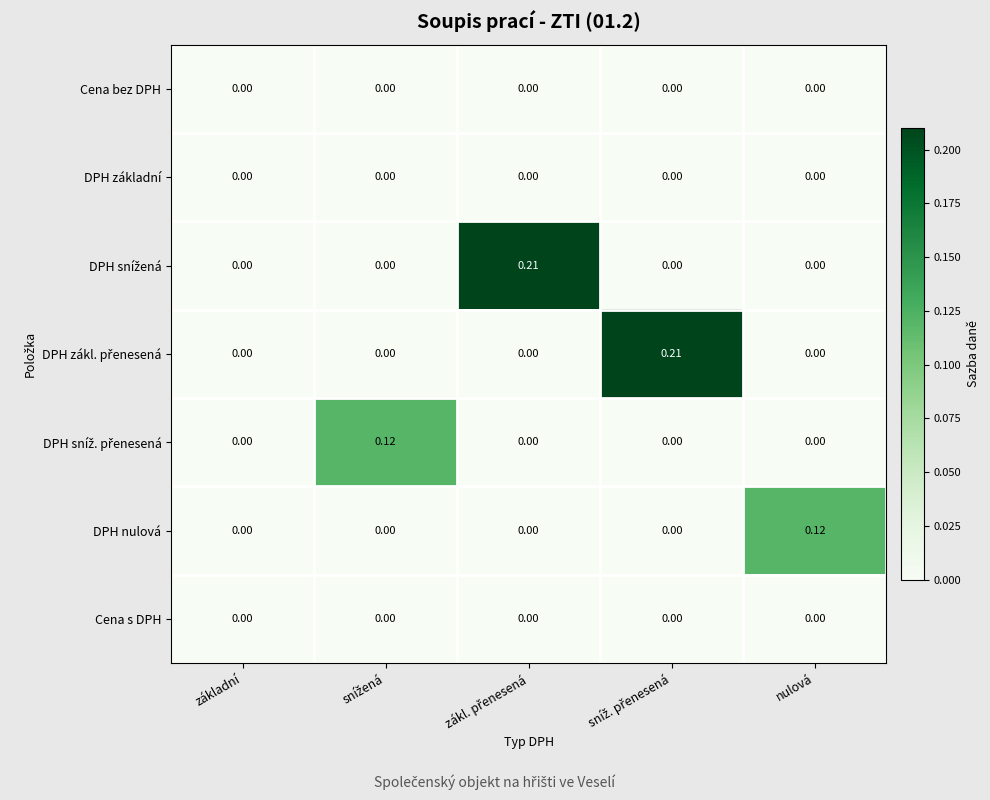

How many data points does each series have?

5